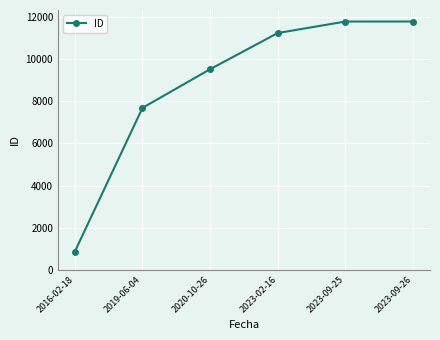

True or false: the data shows 14897 at 2020-10-26.

False